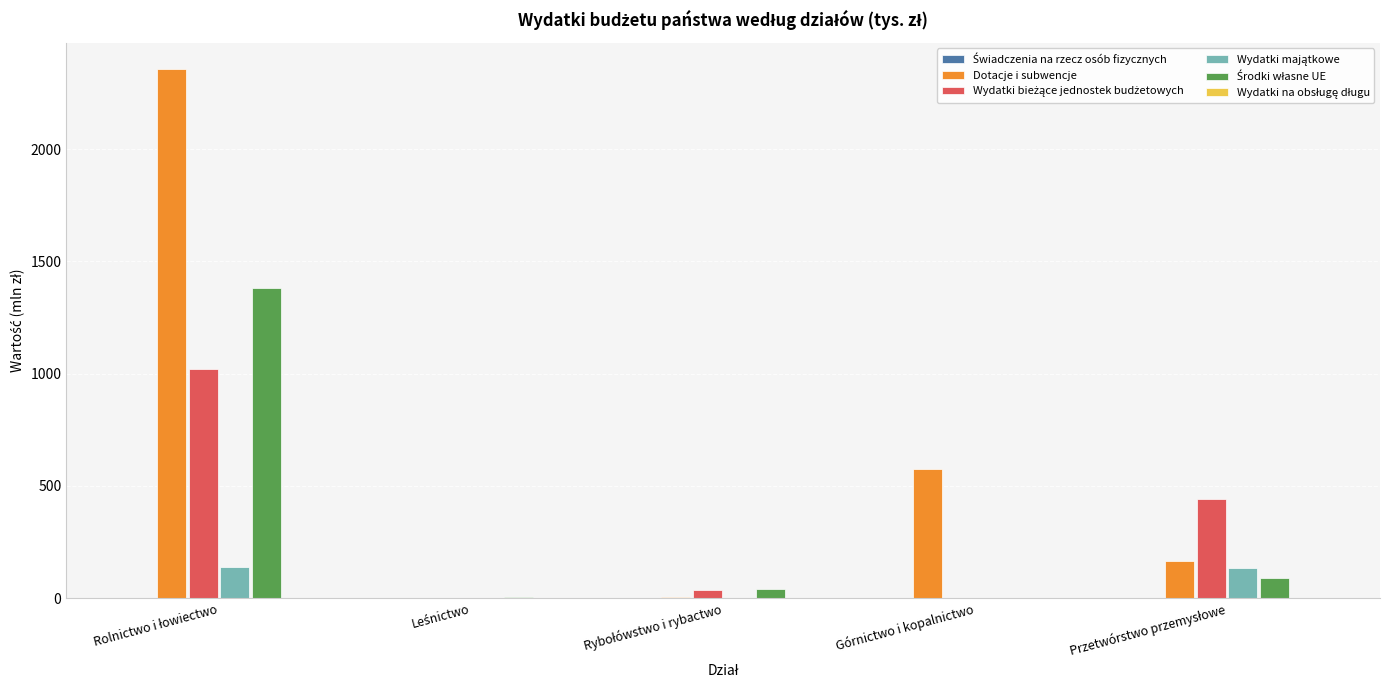

Which series has the largest total across all categories?

Dotacje i subwencje